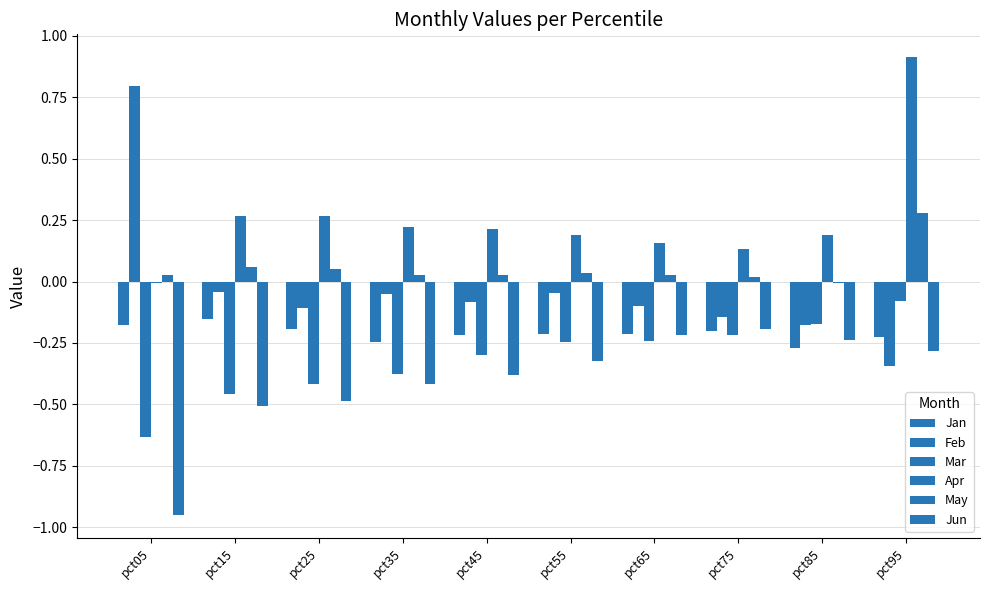

Which series has the largest range (max minus min)?

Feb